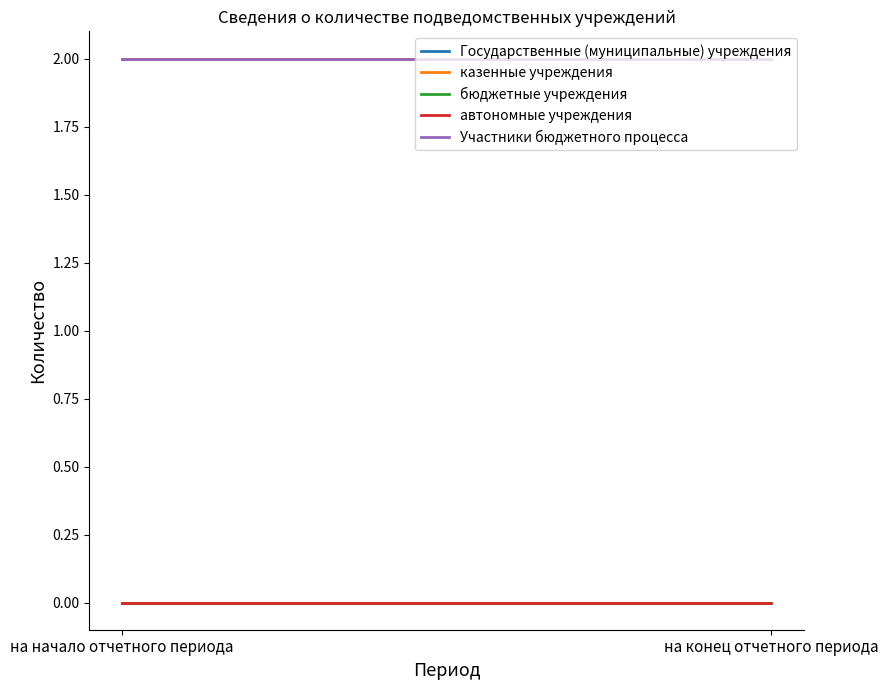

What is the spread (max minus min) of values at на начало отчетного периода?

2